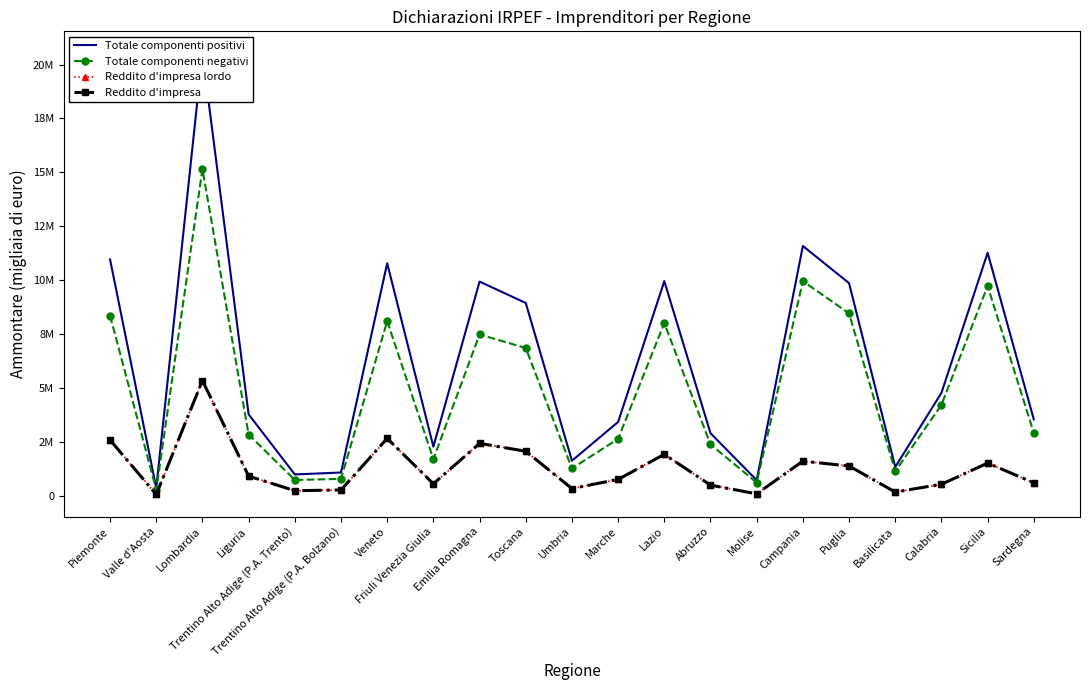

How many categories are shown in the chart?

21